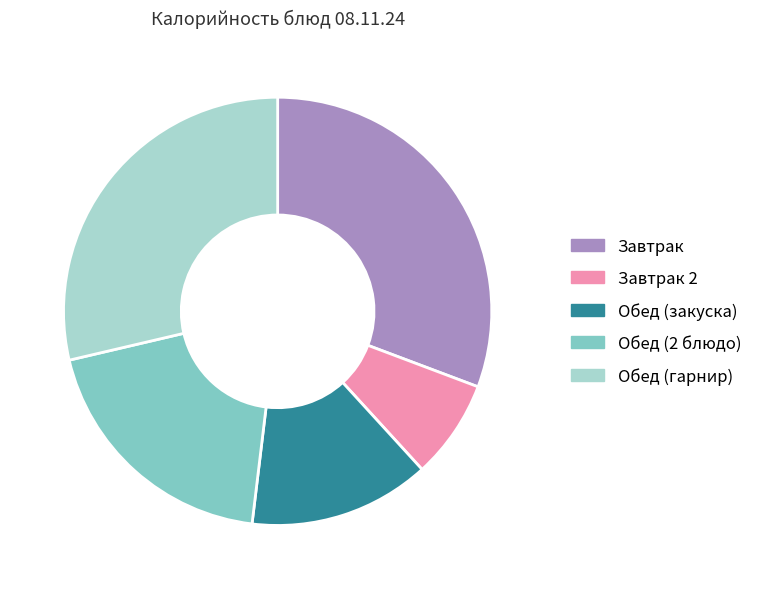

Rank the categories by value from lowest to highest.

Завтрак 2, Обед (закуска), Обед (2 блюдо), Обед (гарнир), Завтрак